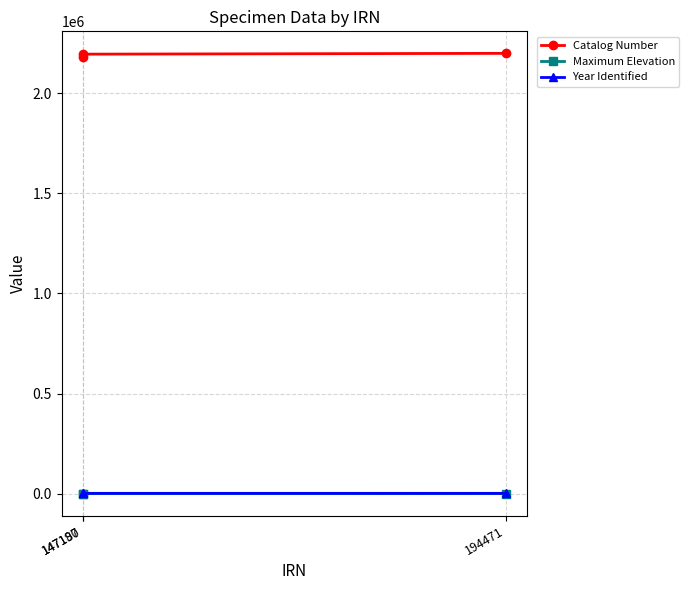

At which category is the sum across all series the highest?

194471